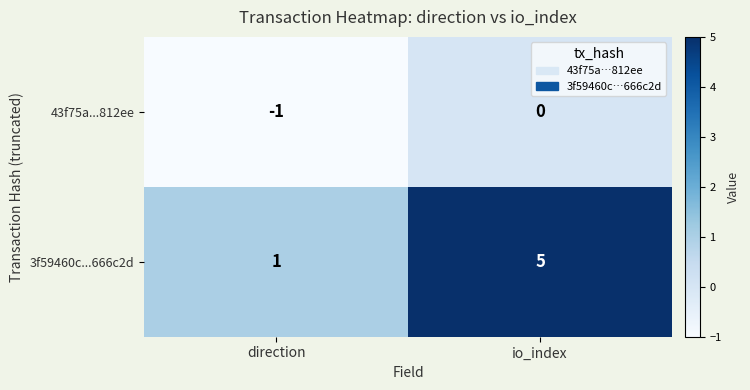

What is the greatest value displayed?

5